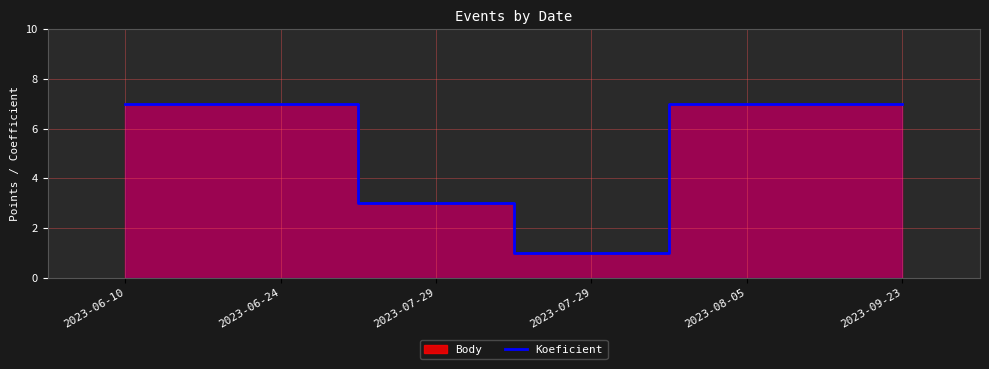

At which label is the value closest to 4?

2023-07-29